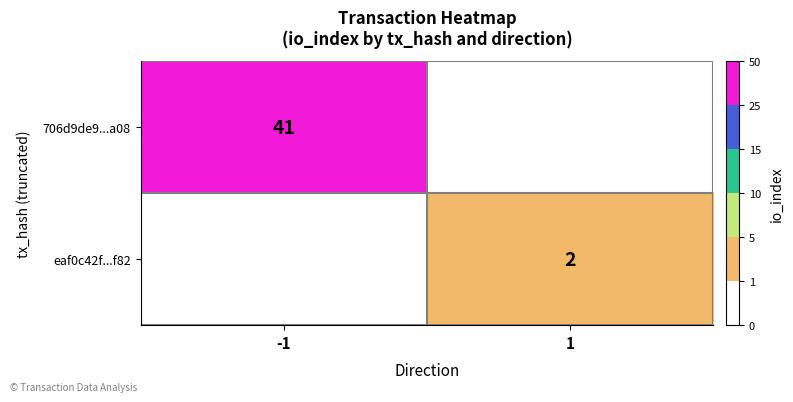

The 706d9de9...a08 series shows 72 at -1. True or false?

False